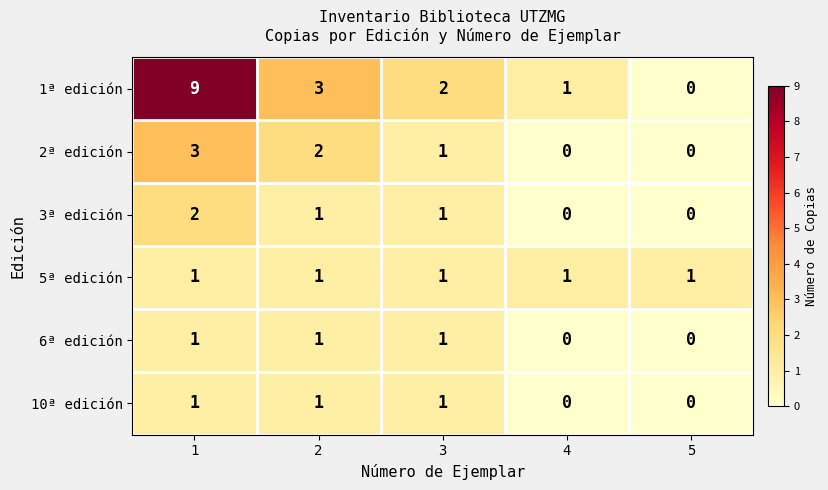

What is the sum of all 6ª edición values?

3